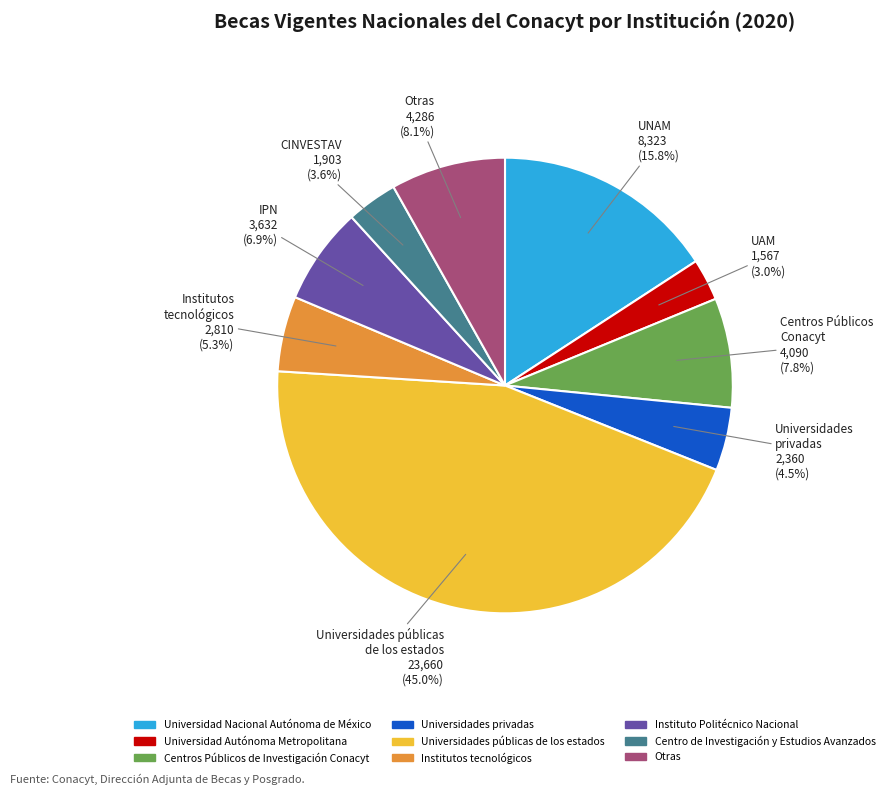

To the nearest percent, what is the difference between the Universidad Autónoma Metropolitana and Universidades públicas de los estados slice percentages?

42%